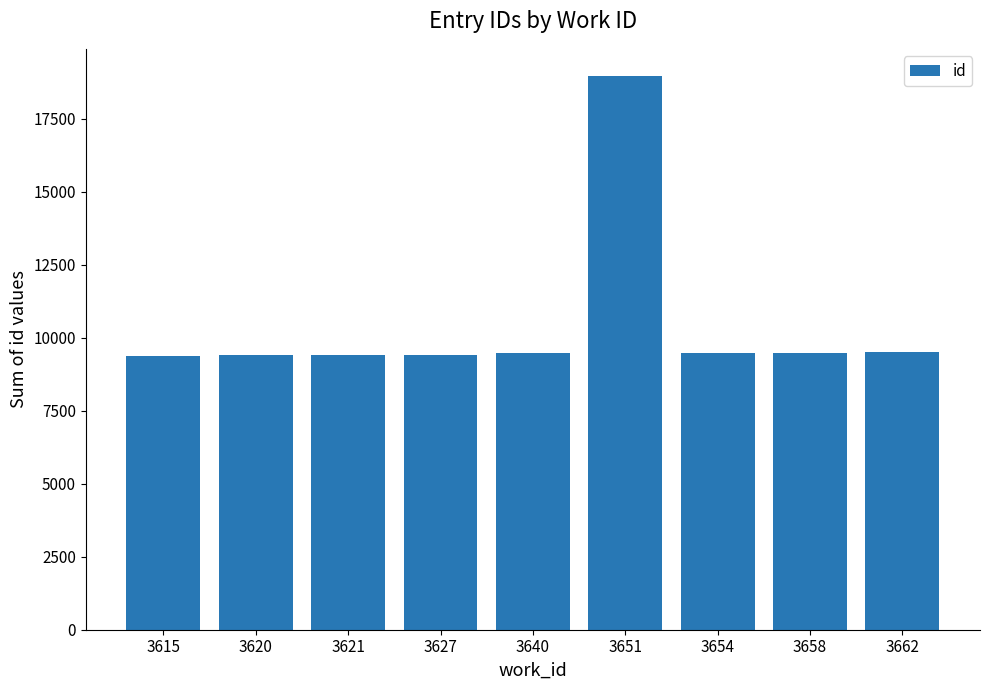

What is the sum of all values?

94534